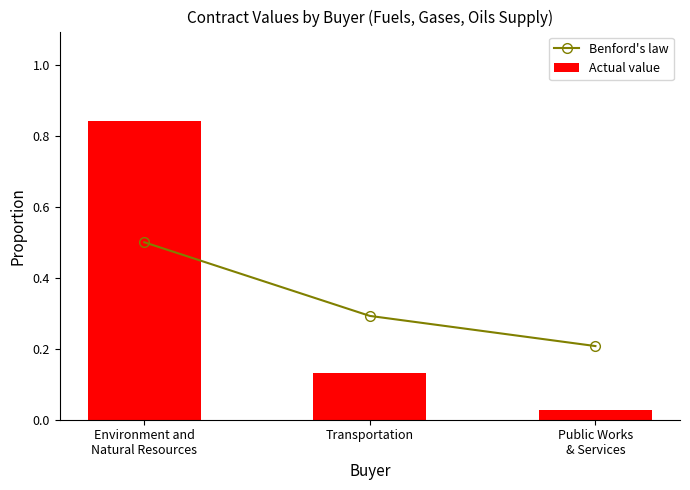

What is the difference between the maximum and minimum values in the Actual value series?

0.8